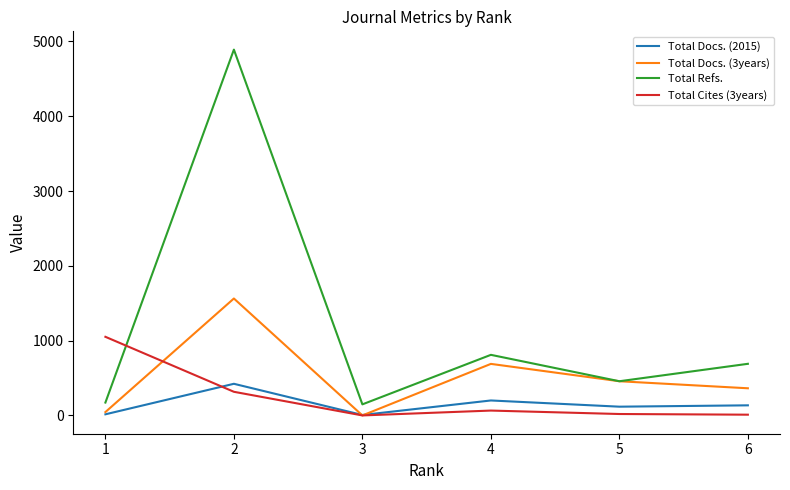

What is the sum of the Total Docs. (2015) values at 1 and 6?

150